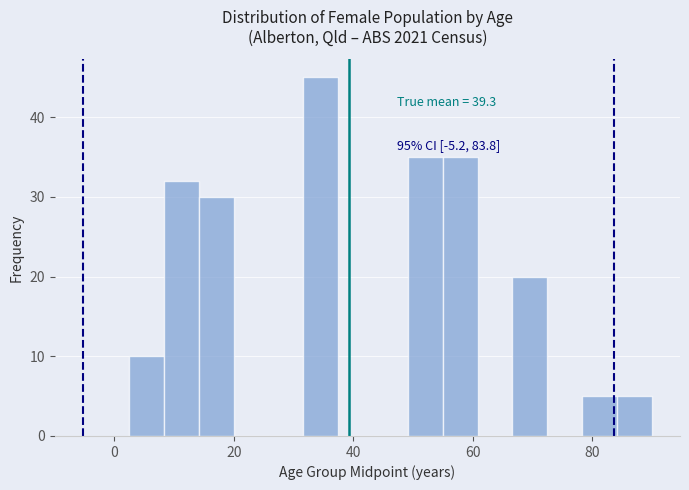

Read against the x-axis, roughly where is the centre of the tallest bar?

34